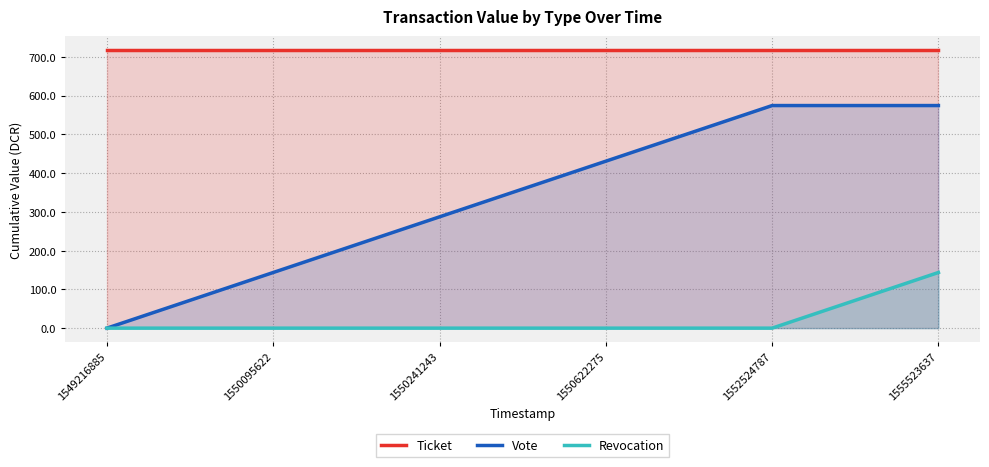

True or false: Vote has a value of 574.3 at 1555523637.

True